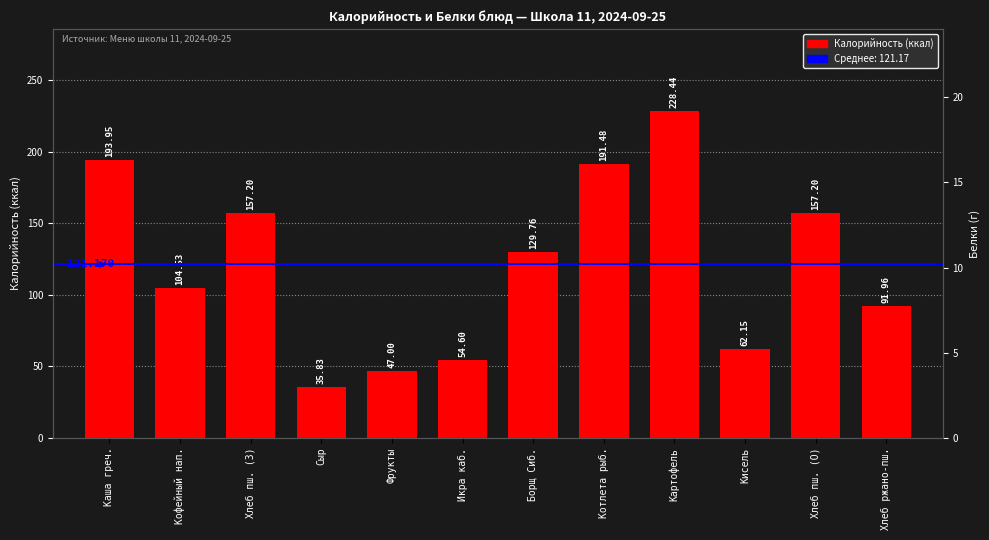

What is the difference between the second highest and minimum values?

158.1